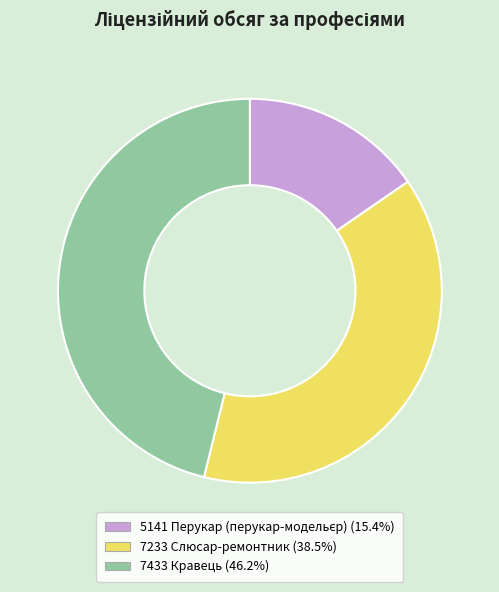

Do 7233 Слюсар-ремонтник (38.5%) and 7433 Кравець (46.2%) together represent more than half of the pie?

Yes